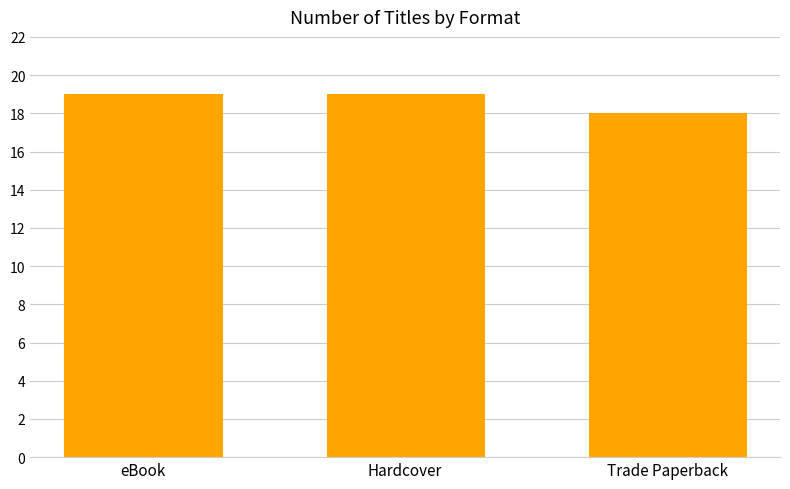

Are the bars grouped side by side (vs. stacked)?

No